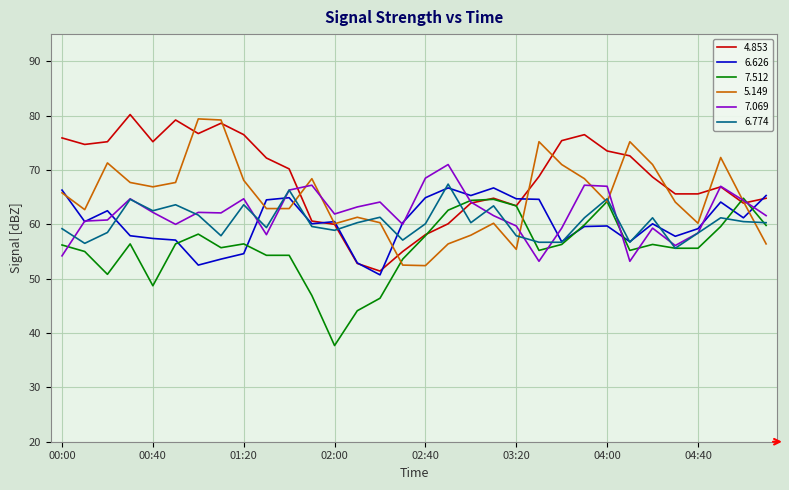

Which series has the largest total across all categories?

4.853